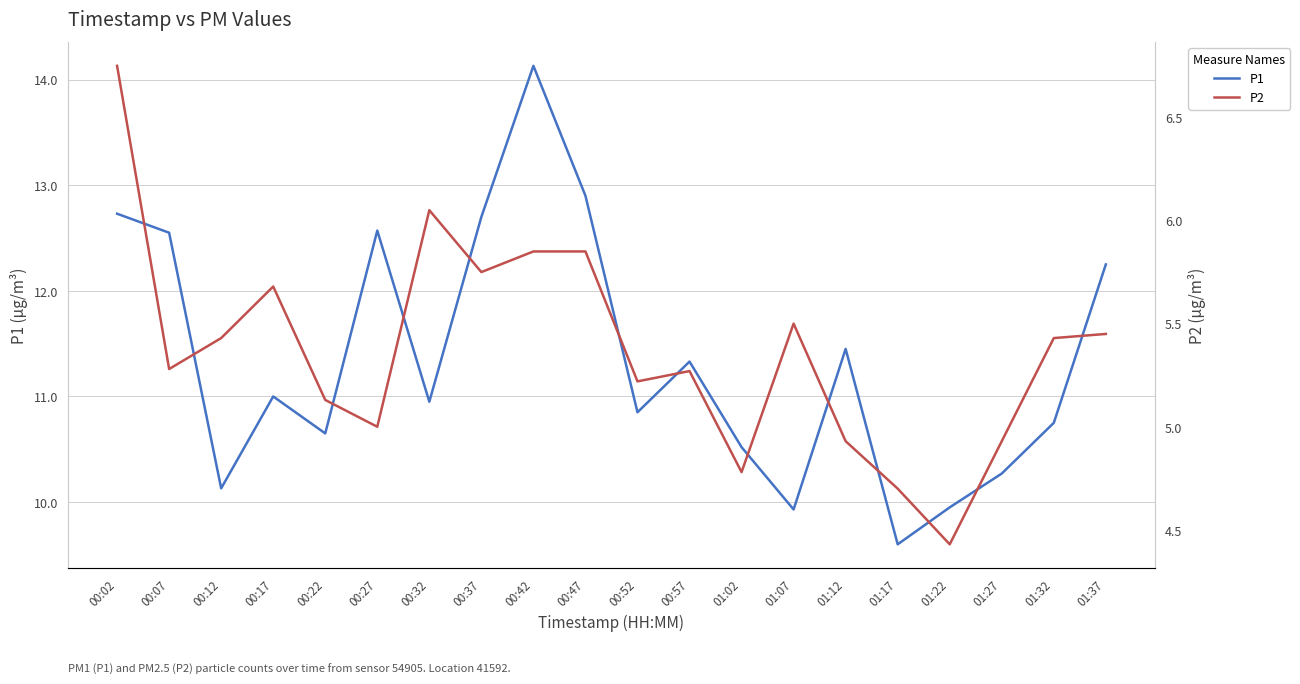

How many values in the P1 series exceed 11?

9